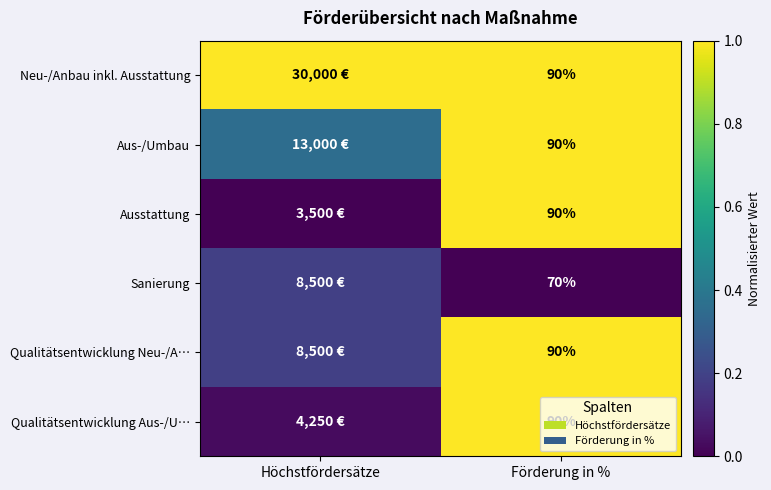

How many data points in Sanierung are above 0?

1